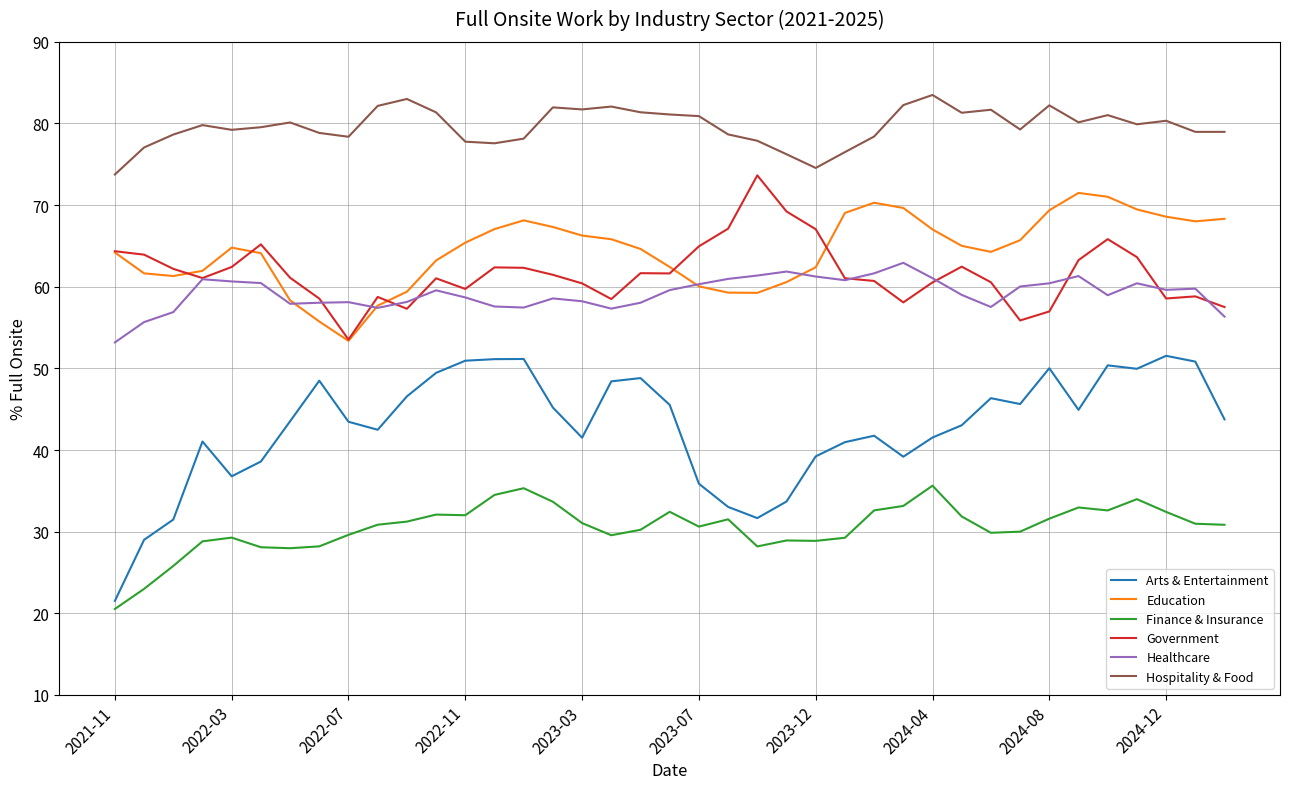

What is the difference between the second highest and minimum values in the Healthcare series?

8.7